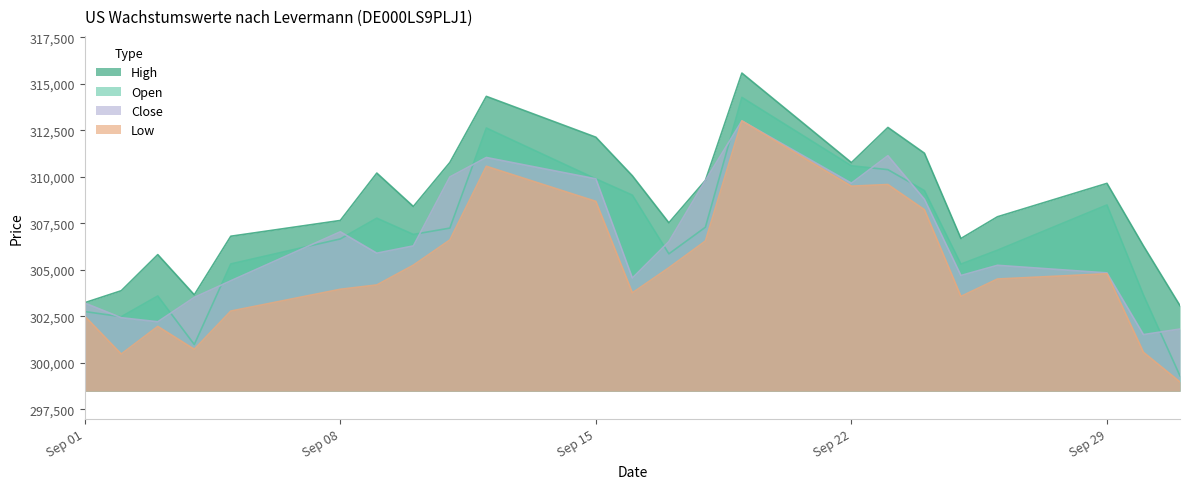

Which series has the largest total across all categories?

High